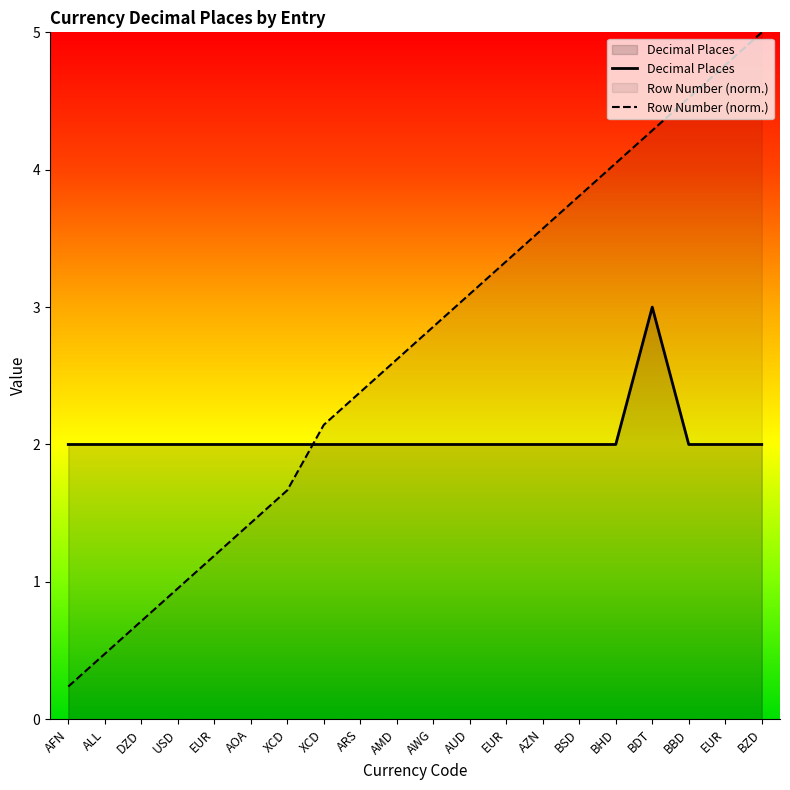

True or false: Decimal Places has a value of 1.1 at AOA.

False